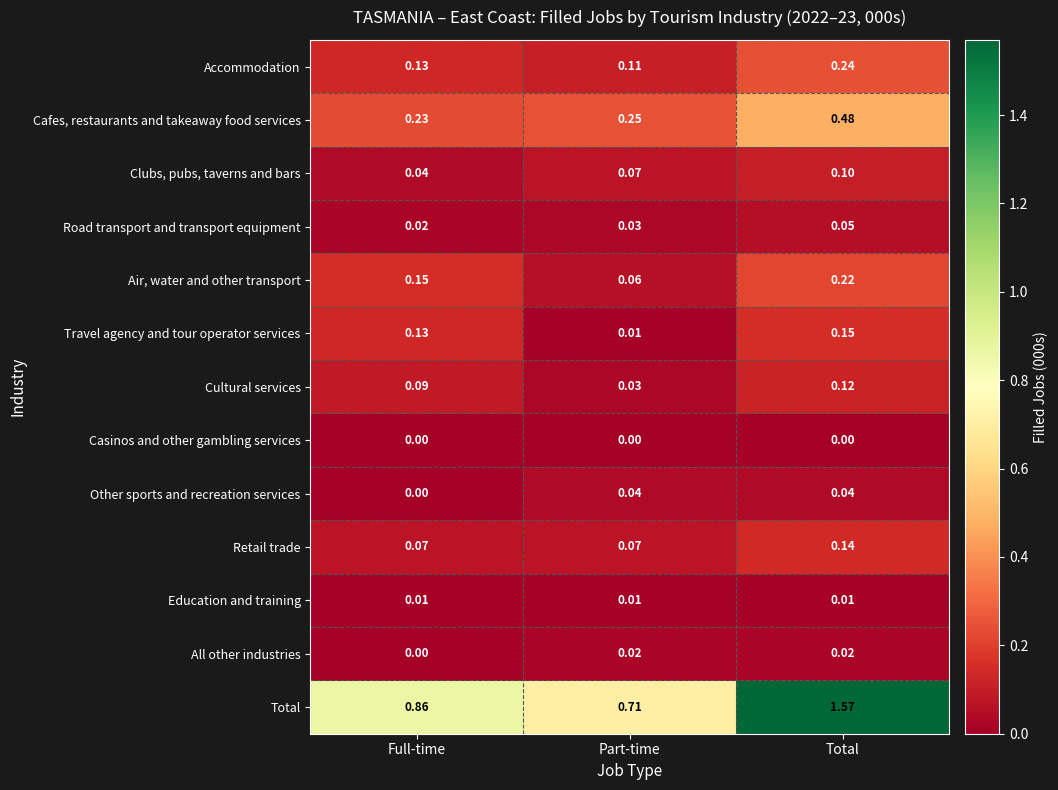

Between Full-time and Total, which series saw the biggest shift?

Total